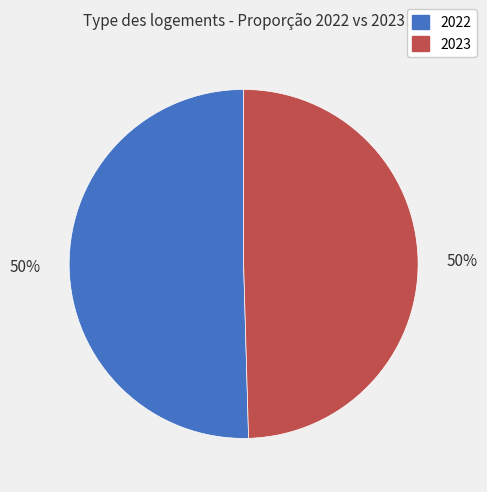

Which category has the biggest portion of the pie?

2022